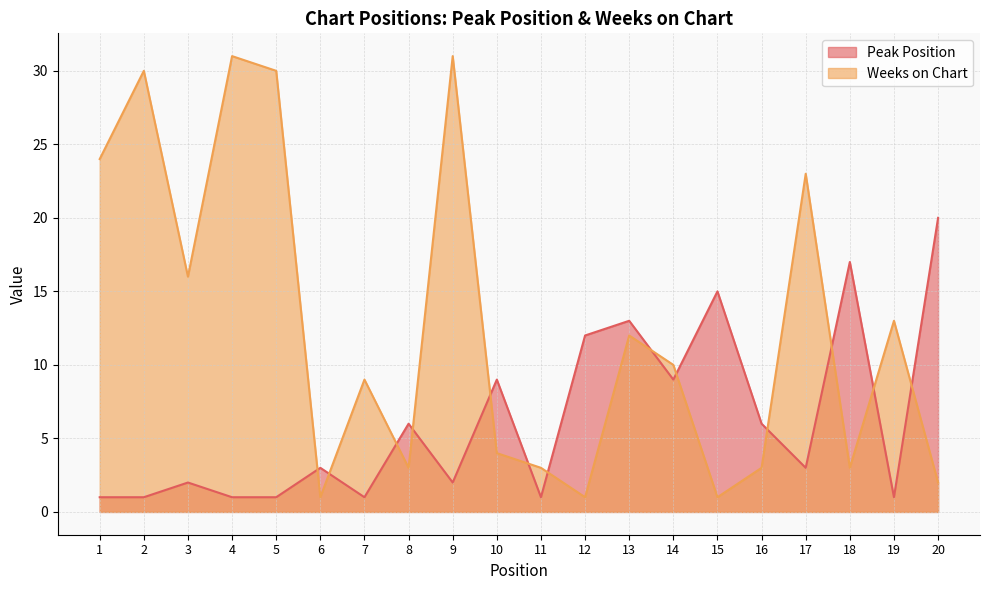

Is the value of Weeks on Chart at 2 greater than the value of Peak Position at 6?

Yes